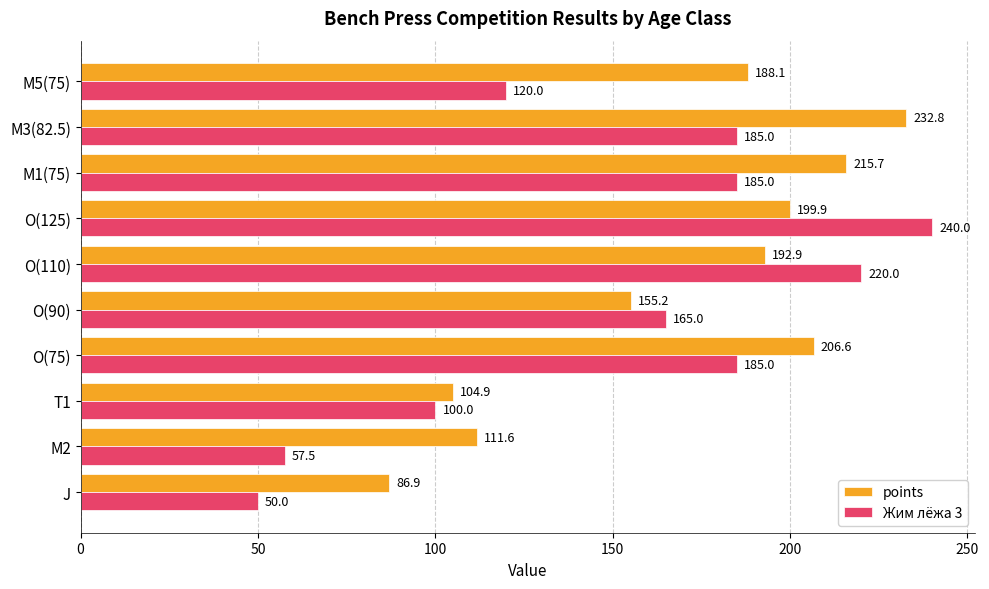

What is the maximum value for Жим лёжа 3?

240.0